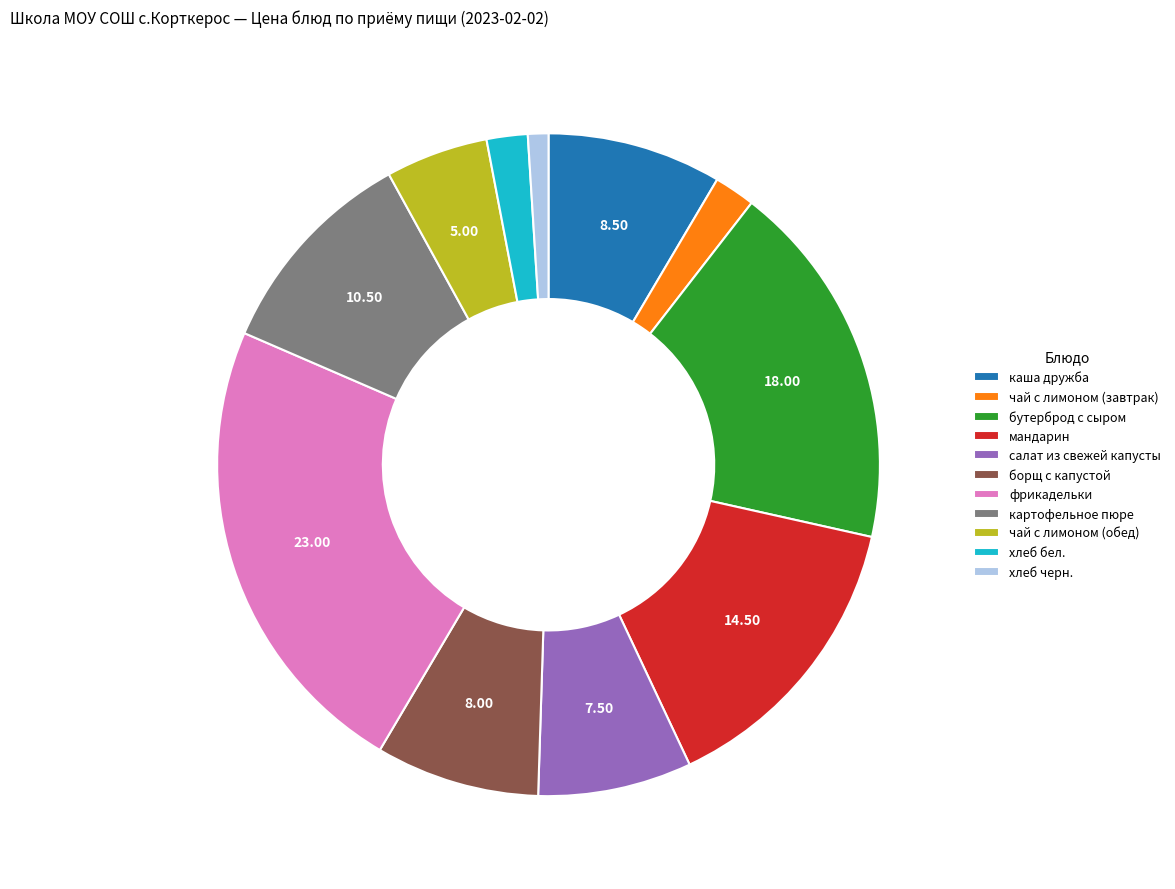

Between мандарин and чай с лимоном (обед), which is larger?

мандарин